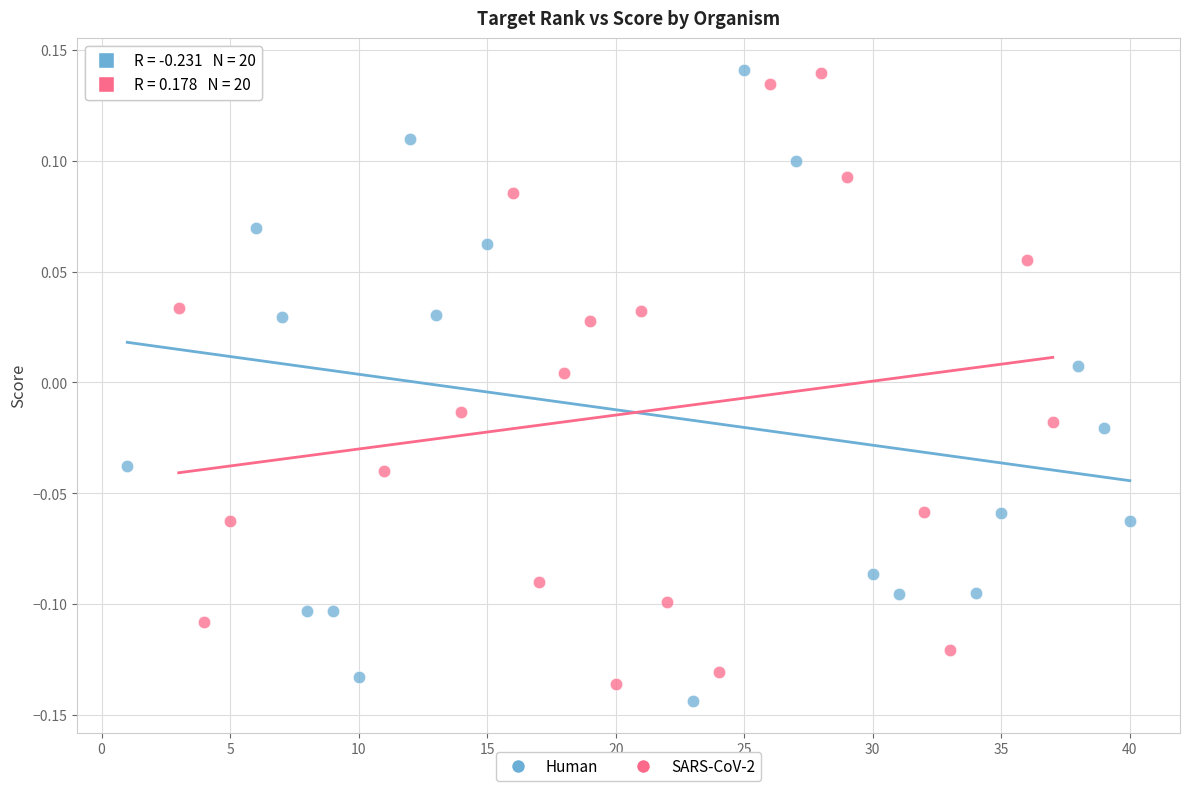

What are all the series names shown in the legend?

Human, SARS-CoV-2